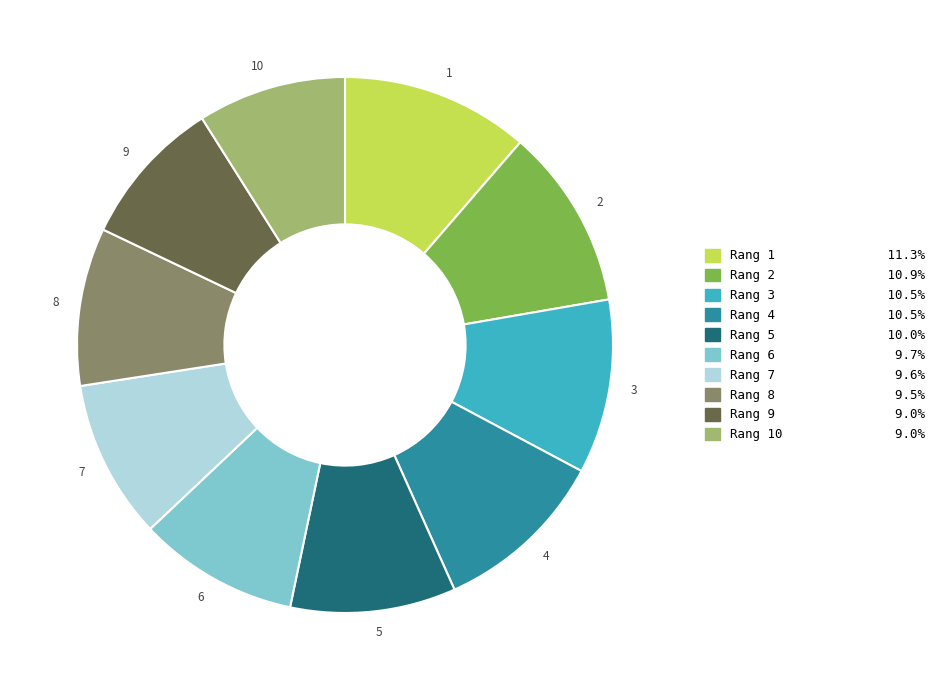

Does Rang 2 10.9% account for over 50% of the chart?

No